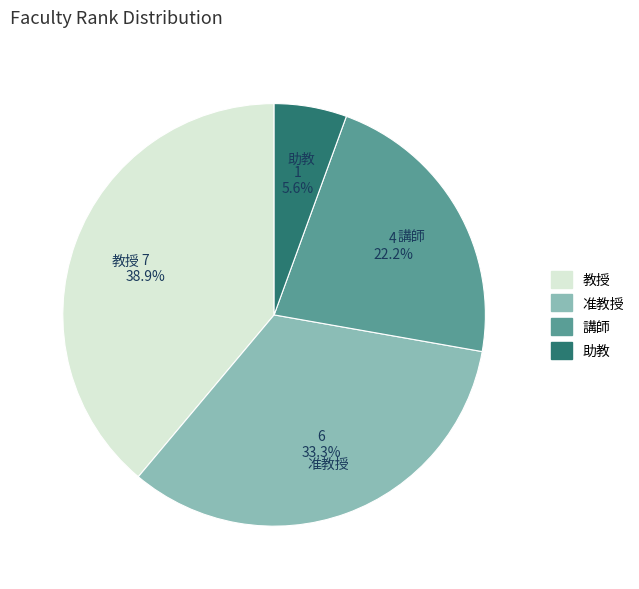

Which category has the biggest portion of the pie?

教授